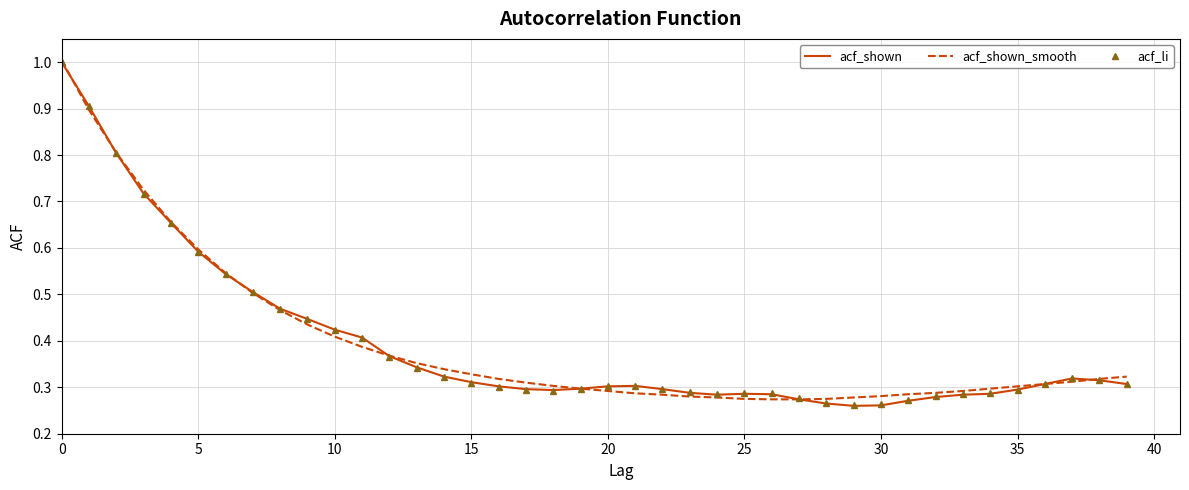

What is the minimum value shown in the chart?

0.3